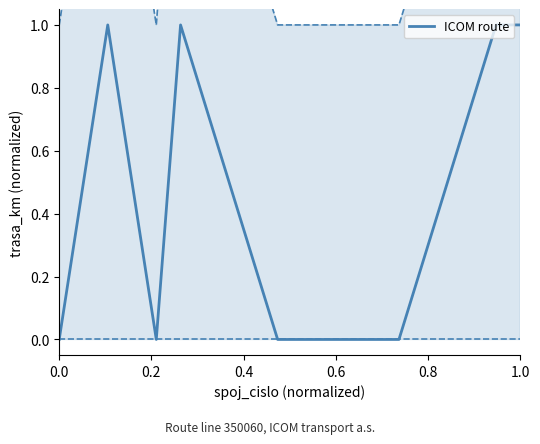

The chart shows a value of 1 at 0.2. True or false?

False